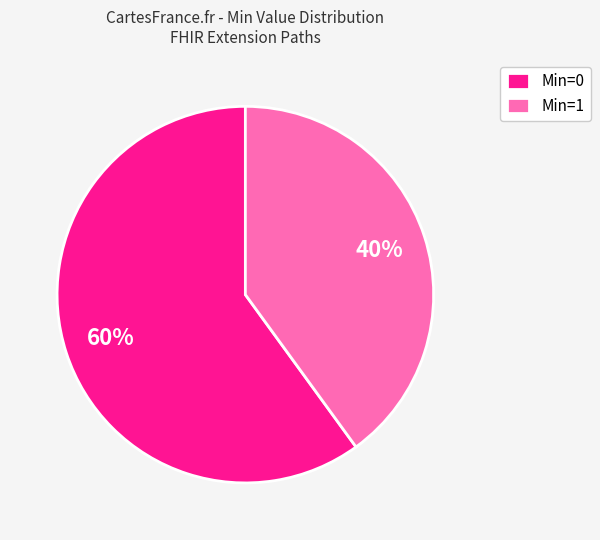

Which has a higher value, Min=1 or Min=0?

Min=0